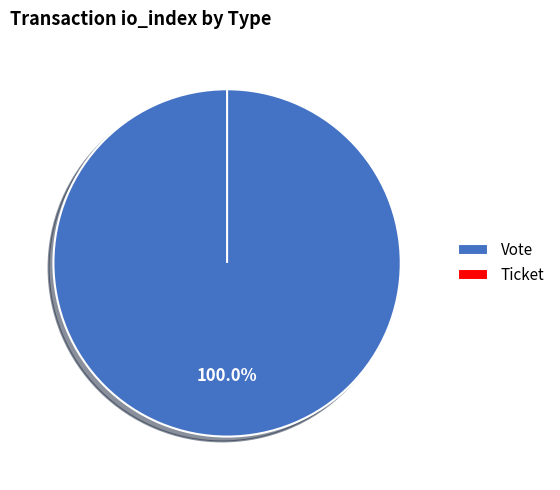

To the nearest percent, what is the difference between the Vote and Ticket slice percentages?

100%